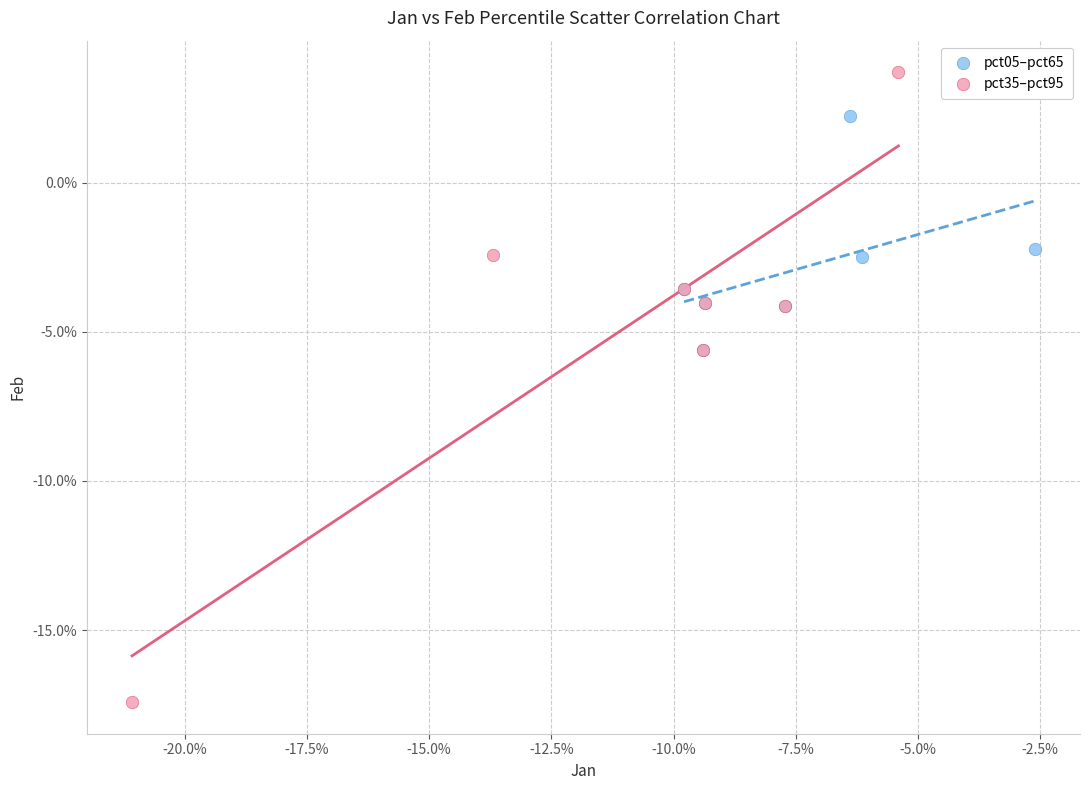

What are all the series names shown in the legend?

pct05–pct65, pct35–pct95